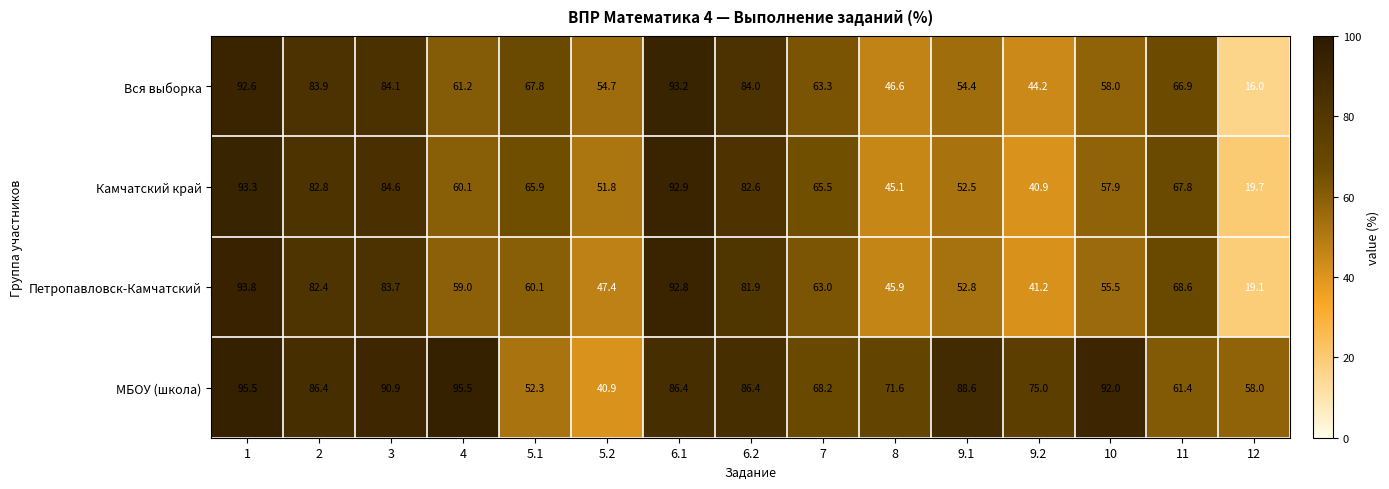

What is the sum of all Петропавловск-Камчатский values?

947.2